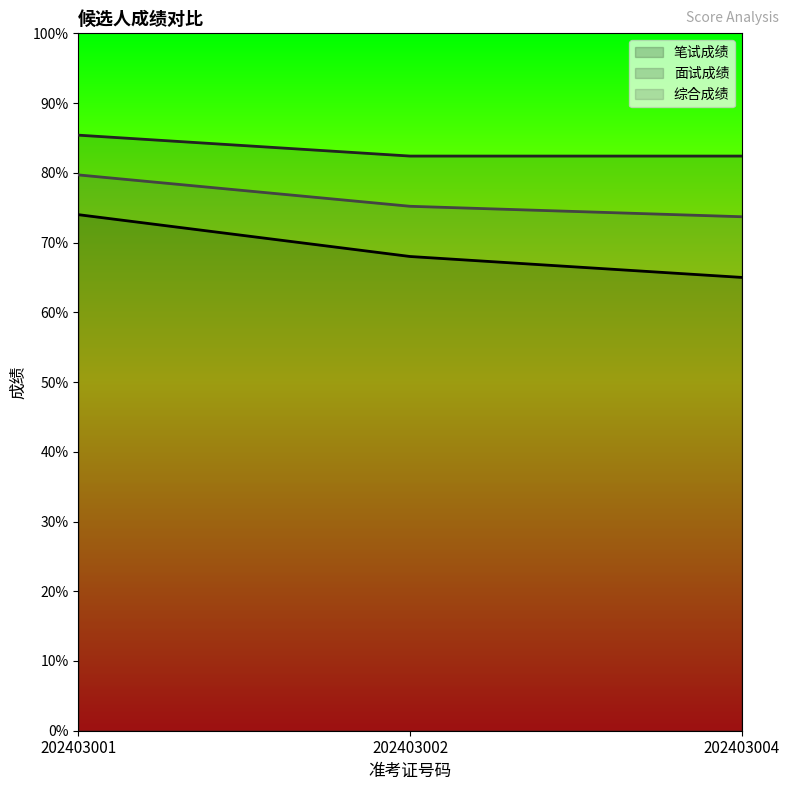

Which series has the widest spread of values?

笔试成绩